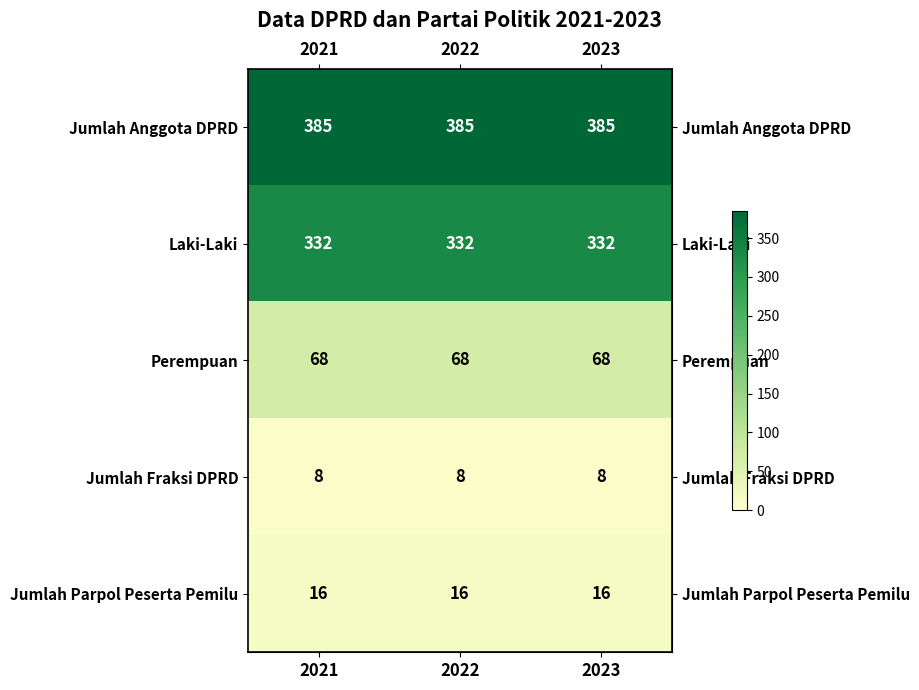

What is the difference between the highest and lowest values at 2023?

377